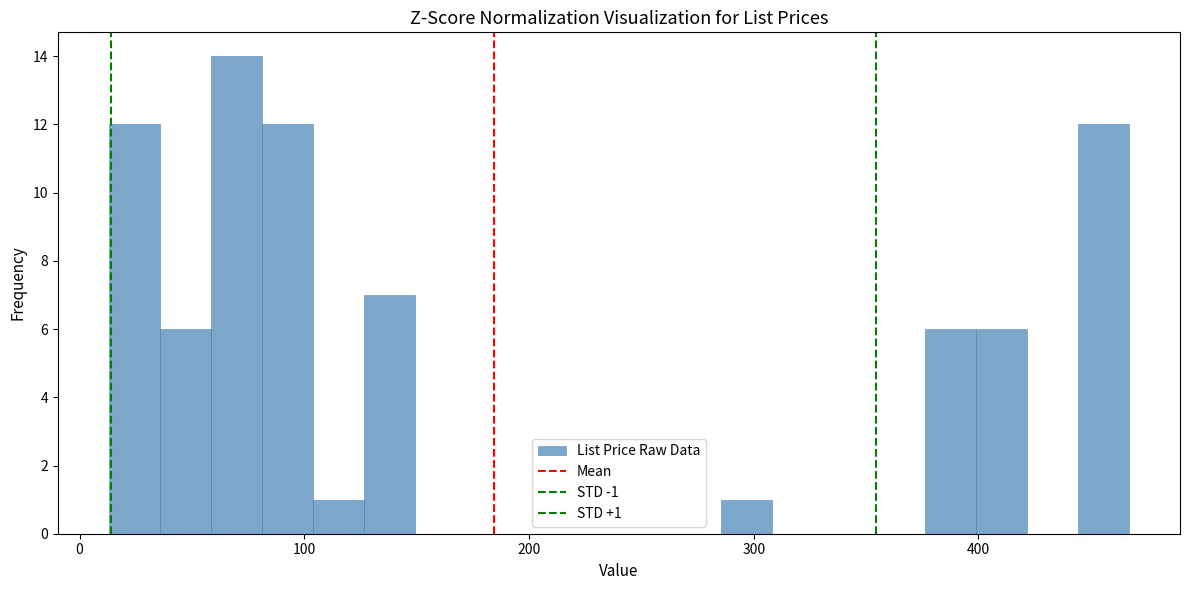

Read against the x-axis, roughly where is the centre of the tallest bar?

70